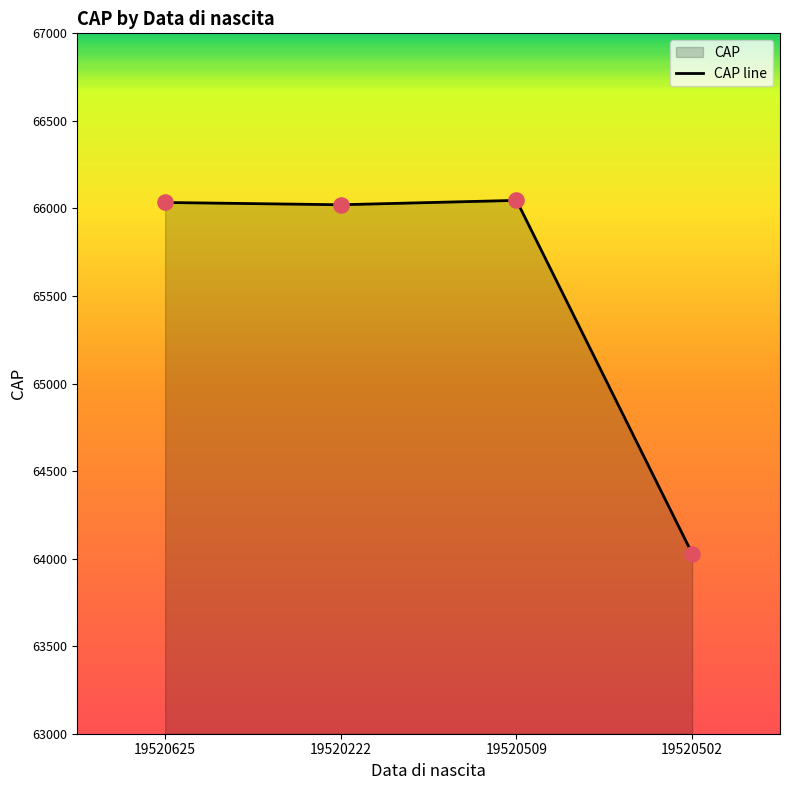

Approximately how many times larger is the value at 19520502 compared to 19520509?

1.0